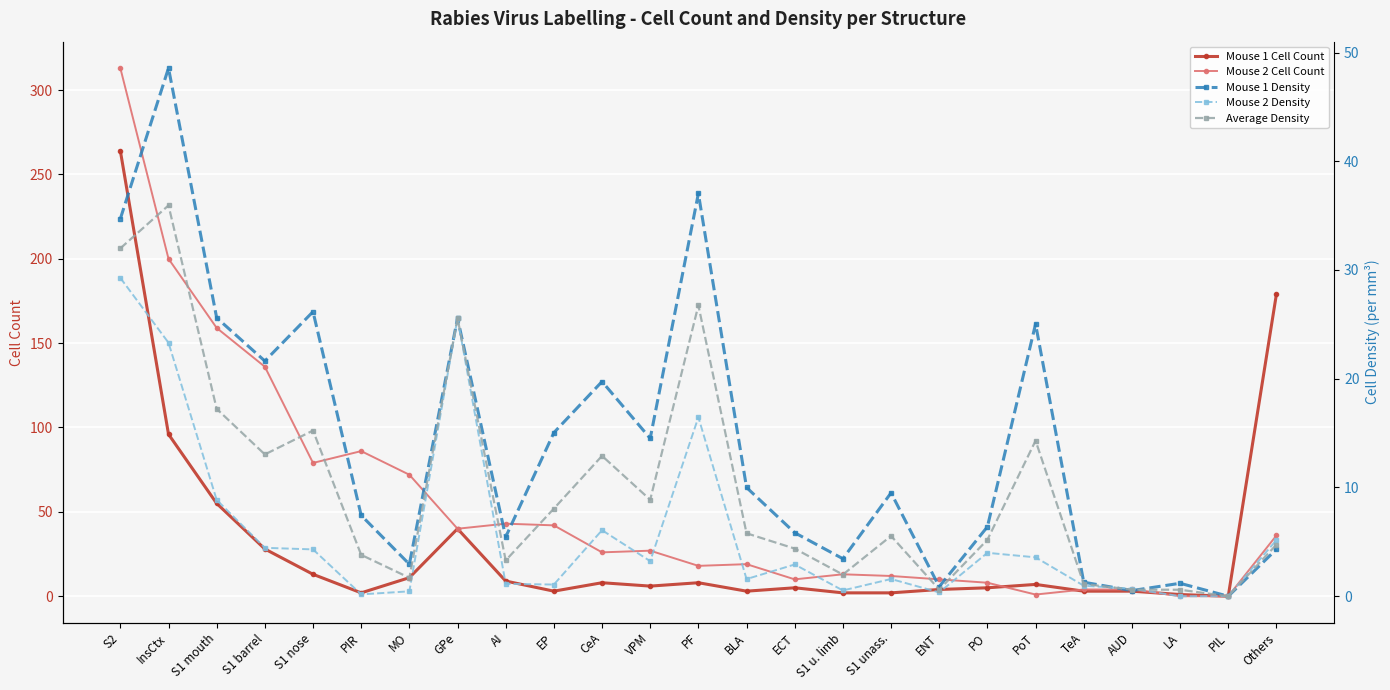

List the labels in order of Mouse 2 Density value, smallest first.

LA, PIL, PIR, ENT, MO, S1 u. limb, AUD, TeA, EP, AI, BLA, S1 unass., ECT, VPM, PoT, PO, S1 nose, S1 barrel, Others, CeA, S1 mouth, PF, InsCtx, GPe, S2